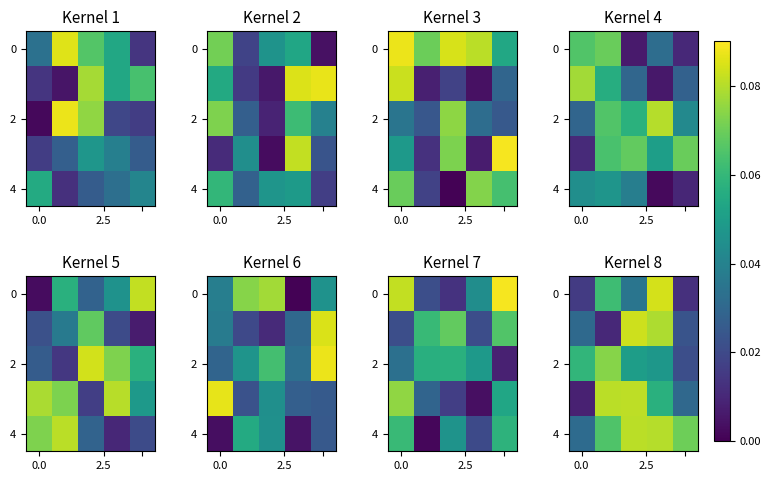

At how many categories does at least one series exceed 0?

5